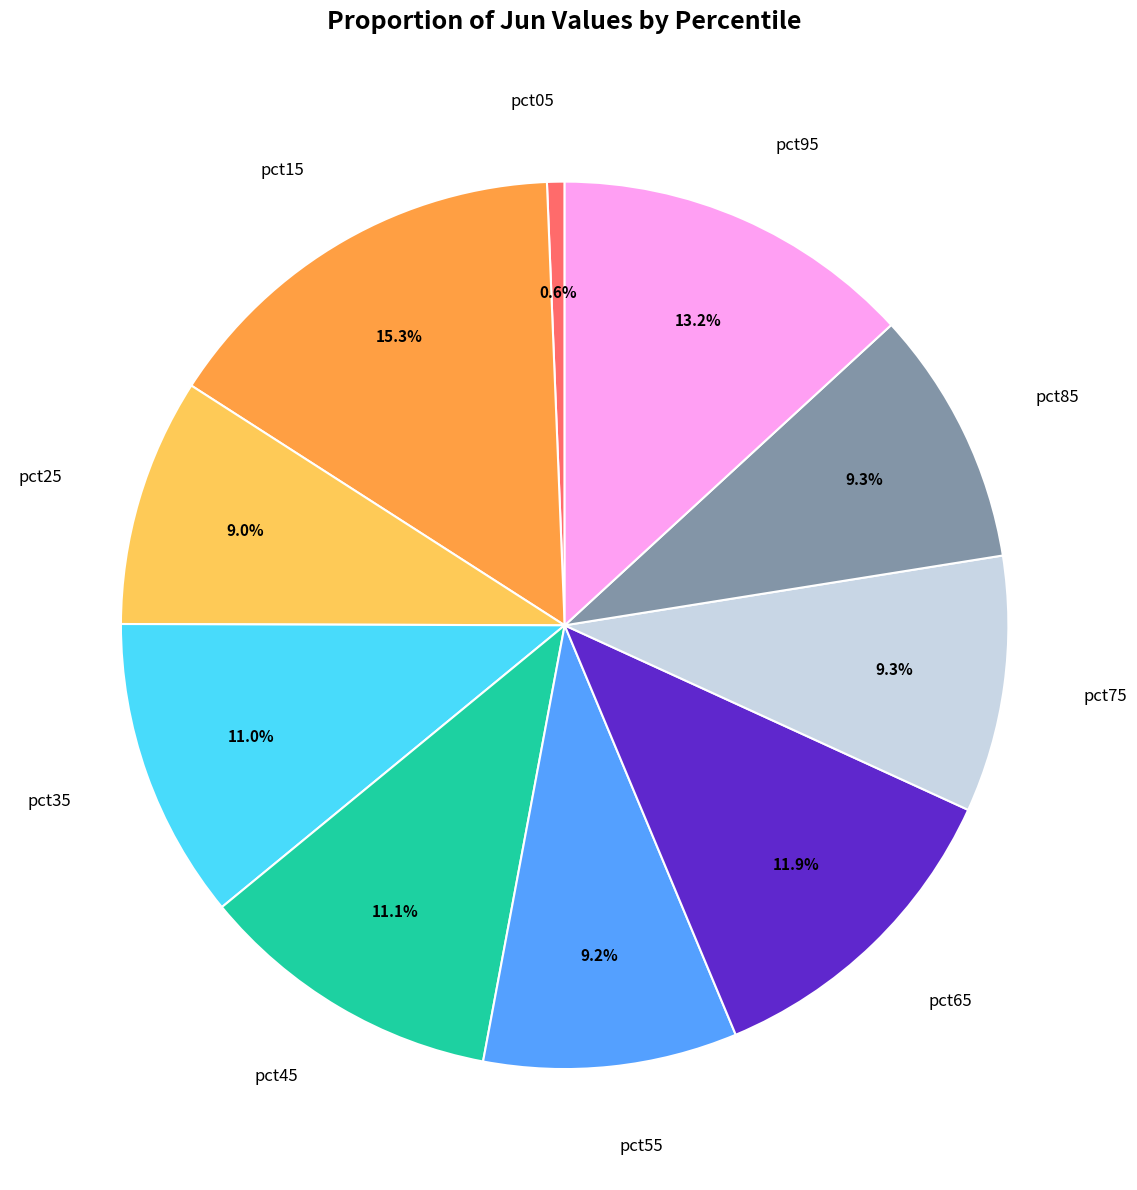

Is there any slice that represents more than half of the pie?

No